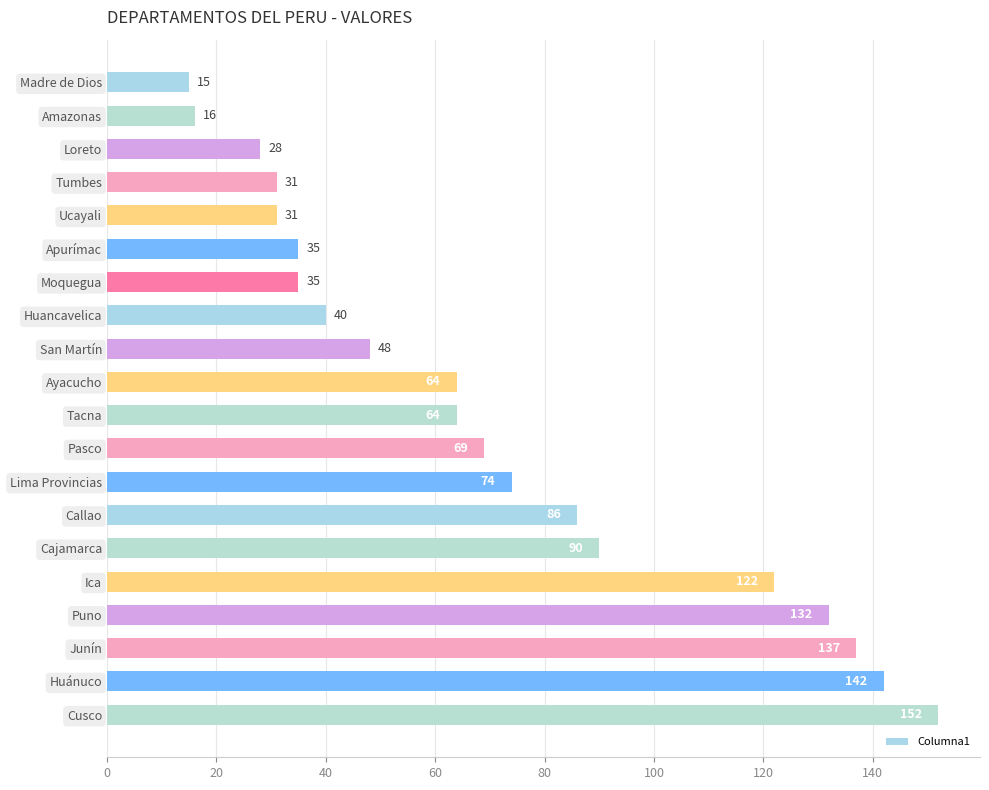

Between San Martín and Cusco, which is larger?

Cusco